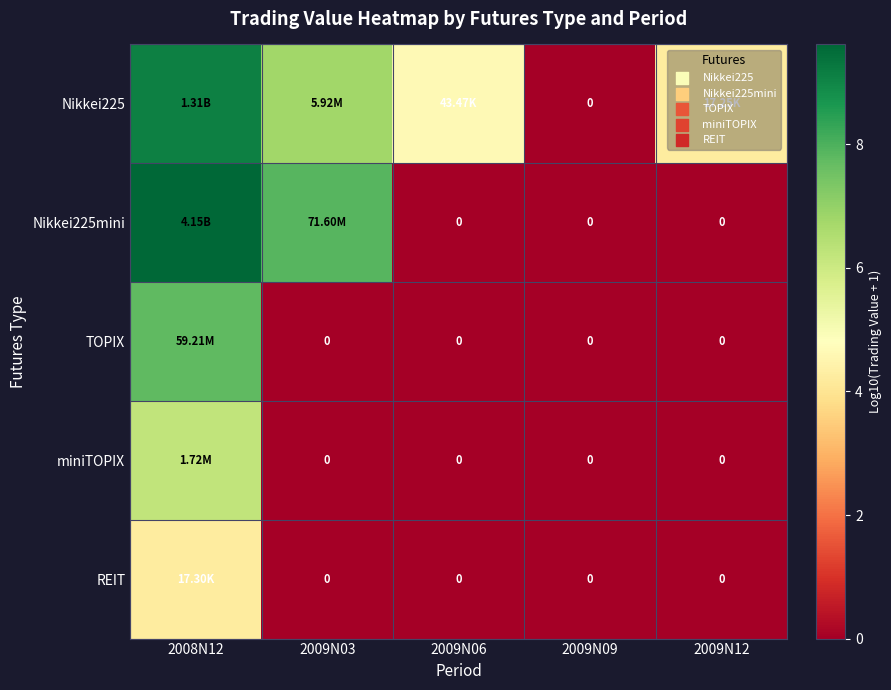

How many positive values does the REIT series have?

1